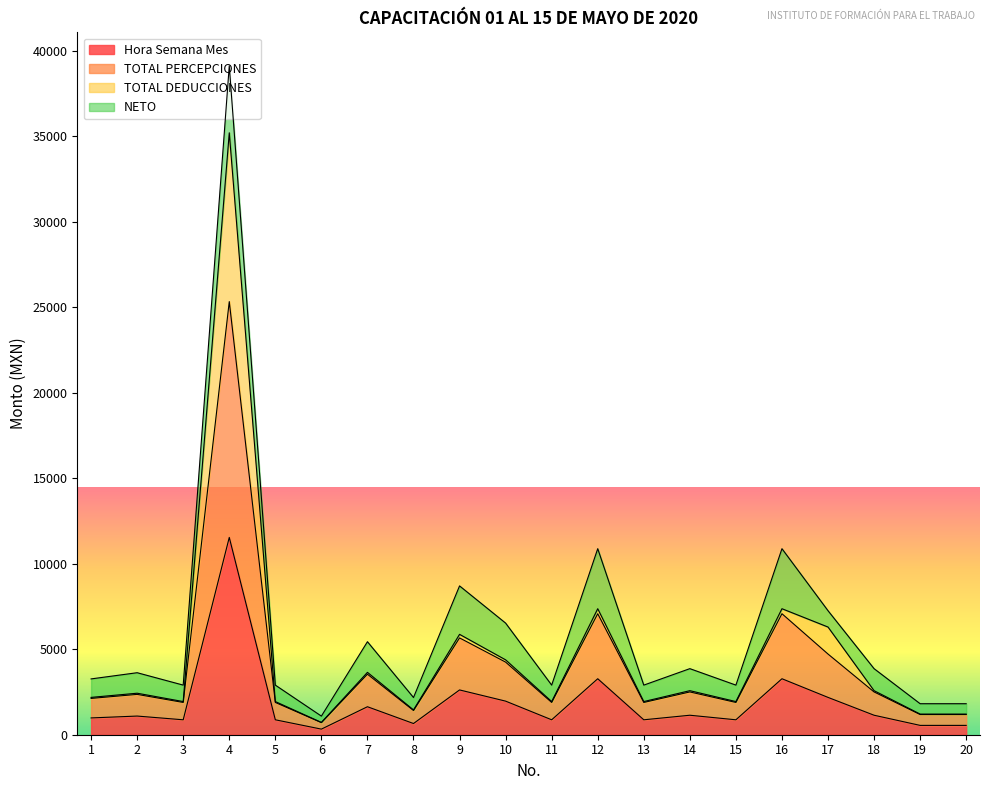

Which series changed the most between 5 and 20?

TOTAL PERCEPCIONES